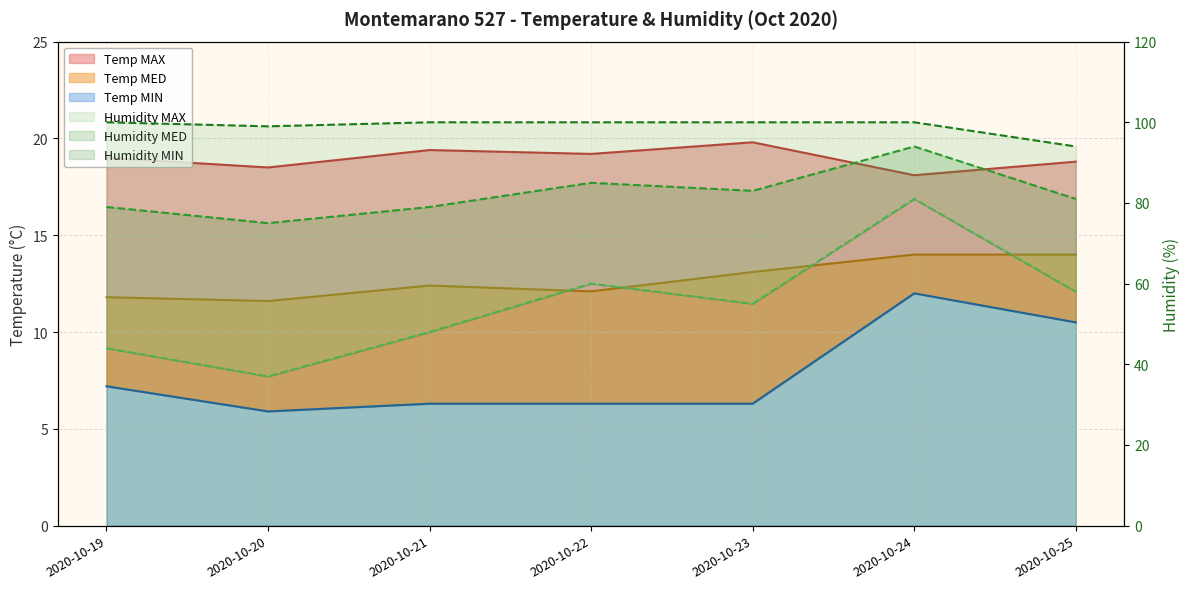

True or false: Humidity MIN and Temp MED cross at least once.

False